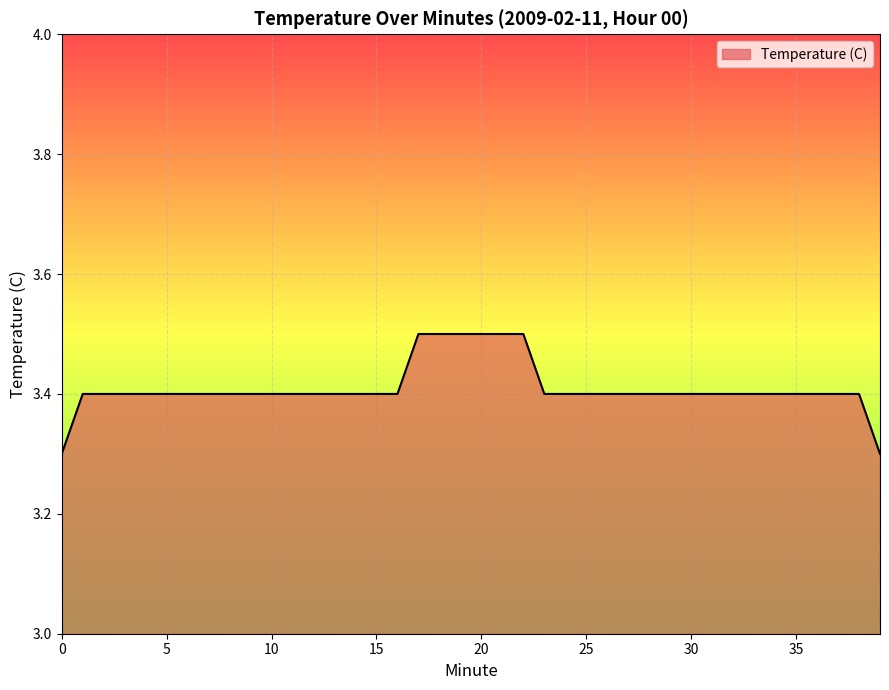

Reading left to right, list all the values displayed in this chart.

3.3	3.4	3.4	3.4	3.4	3.4	3.4	3.4	3.4	3.4	3.4	3.4	3.4	3.4	3.4	3.4	3.4	3.5	3.5	3.5	3.5	3.5	3.5	3.4	3.4	3.4	3.4	3.4	3.4	3.4	3.4	3.4	3.4	3.4	3.4	3.4	3.4	3.4	3.4	3.3